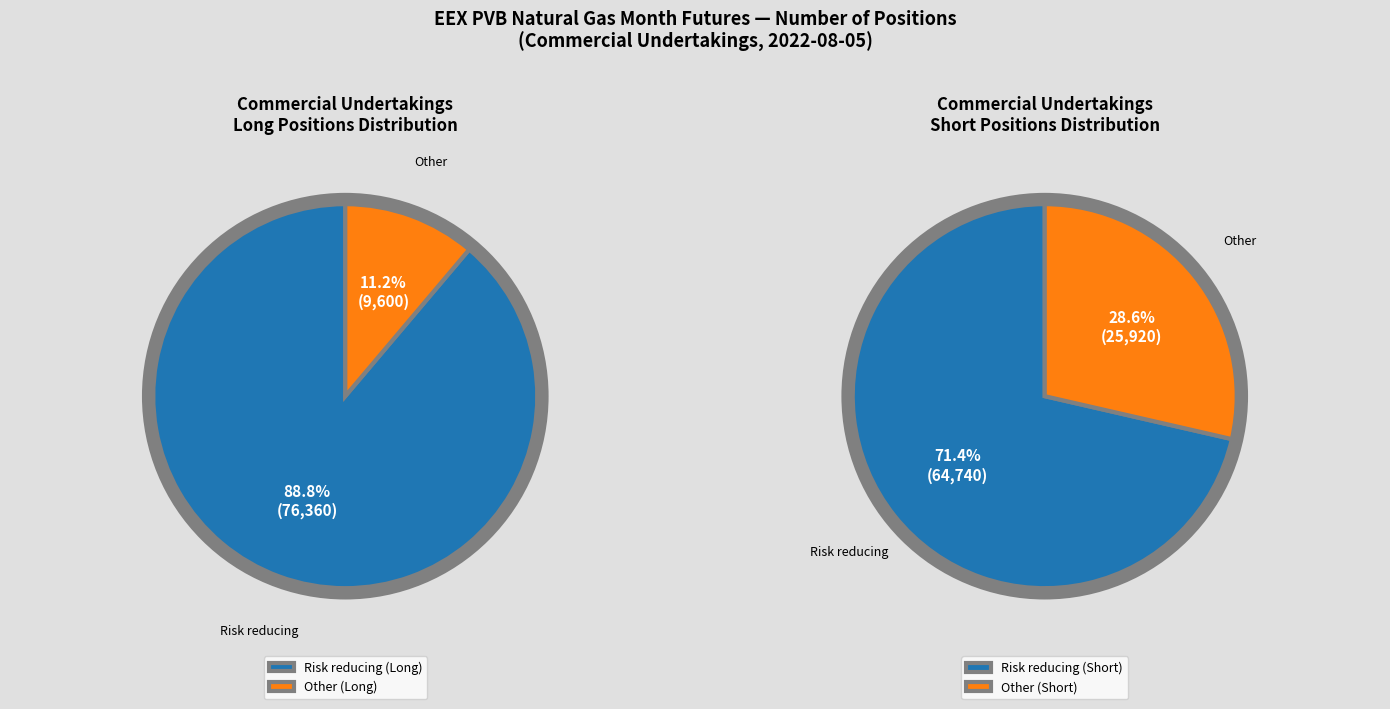

What is the change in value from Risk reducing (Long) to Other (Short)?

-50440